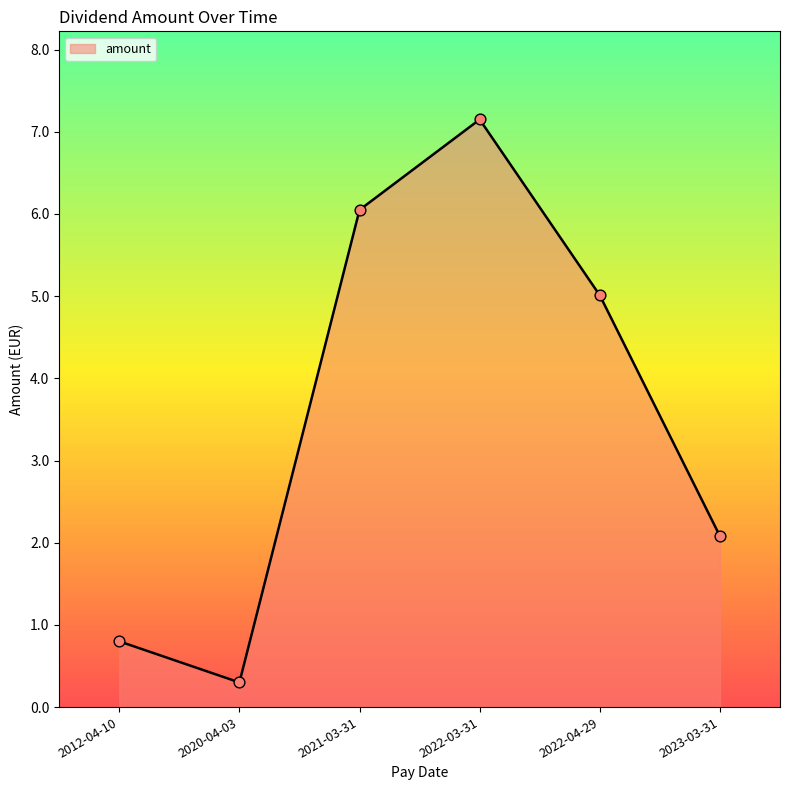

What is the change in value from 2012-04-10 to 2023-03-31?

+1.3